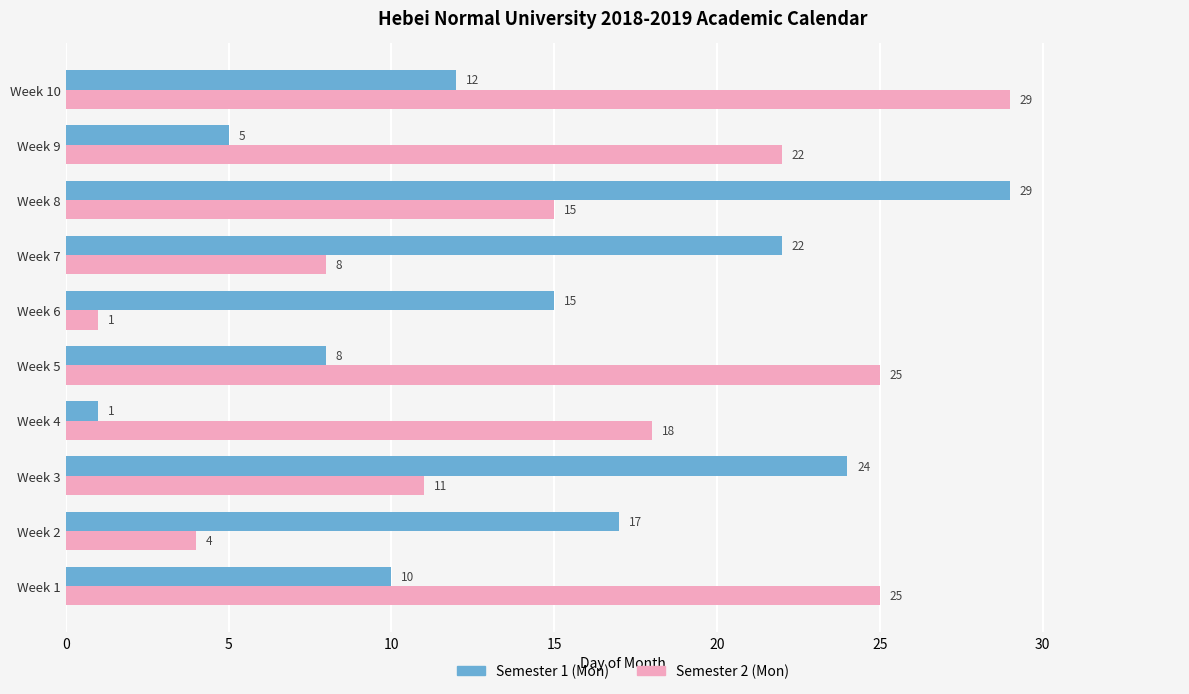

Which series has the largest total across all categories?

Semester 2 (Mon)